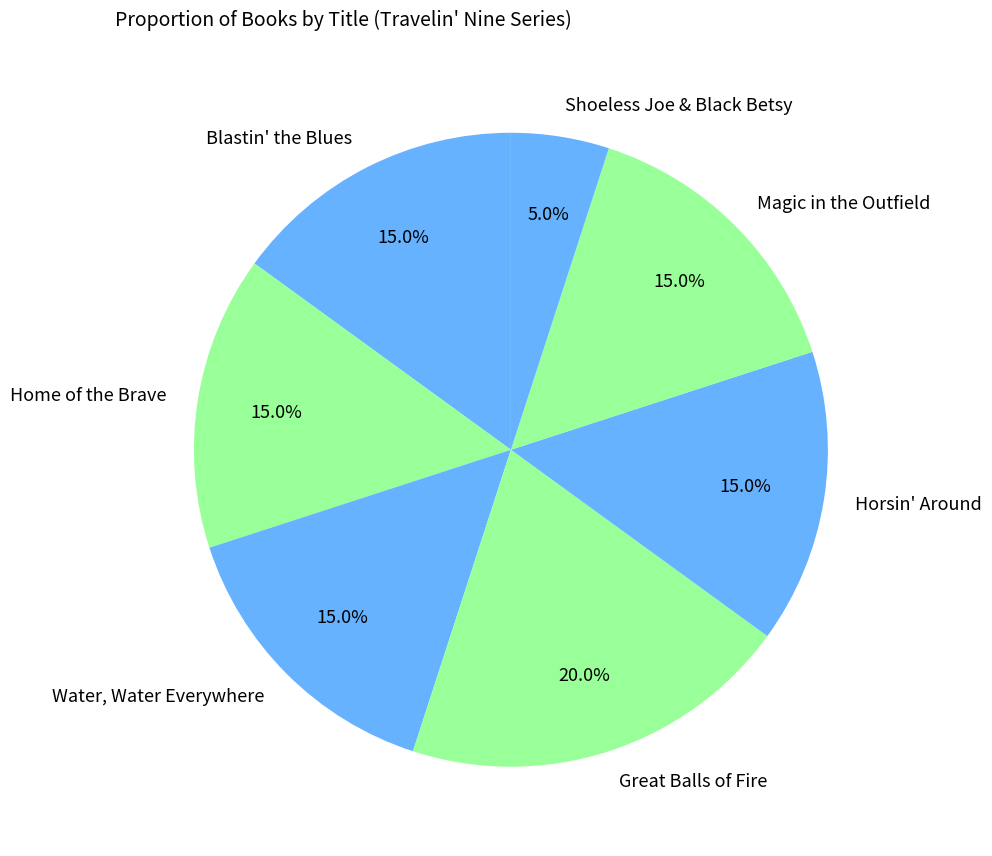

Does any single category account for the majority?

No